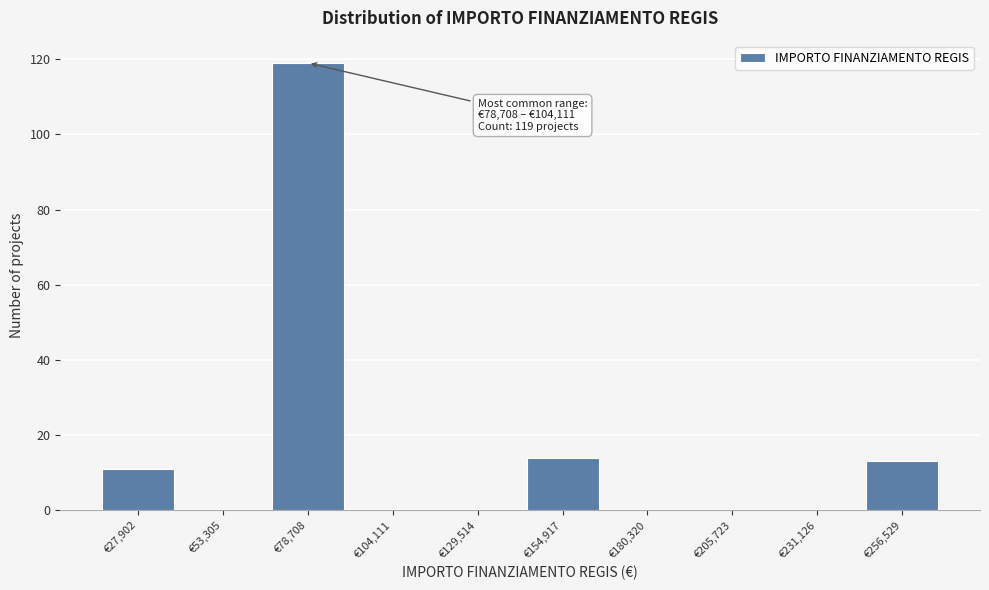

Reading left to right, extract all data points from this chart.

€27,902=11	€53,305=0	€78,708=119	€104,111=0	€129,514=0	€154,917=14	€180,320=0	€205,723=0	€231,126=0	€256,529=13